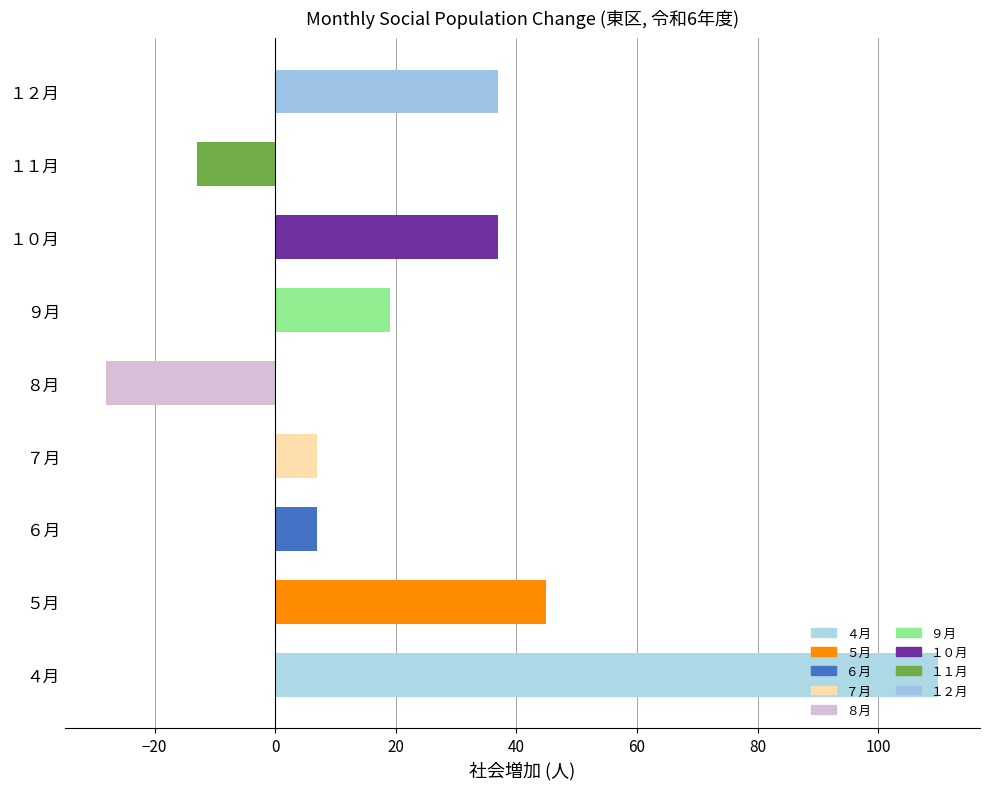

At which category does the chart reach its peak across all series?

４月